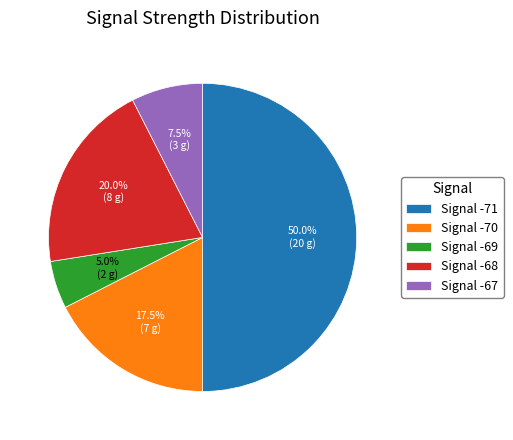

Which has a higher value, Signal -71 or Signal -69?

Signal -71